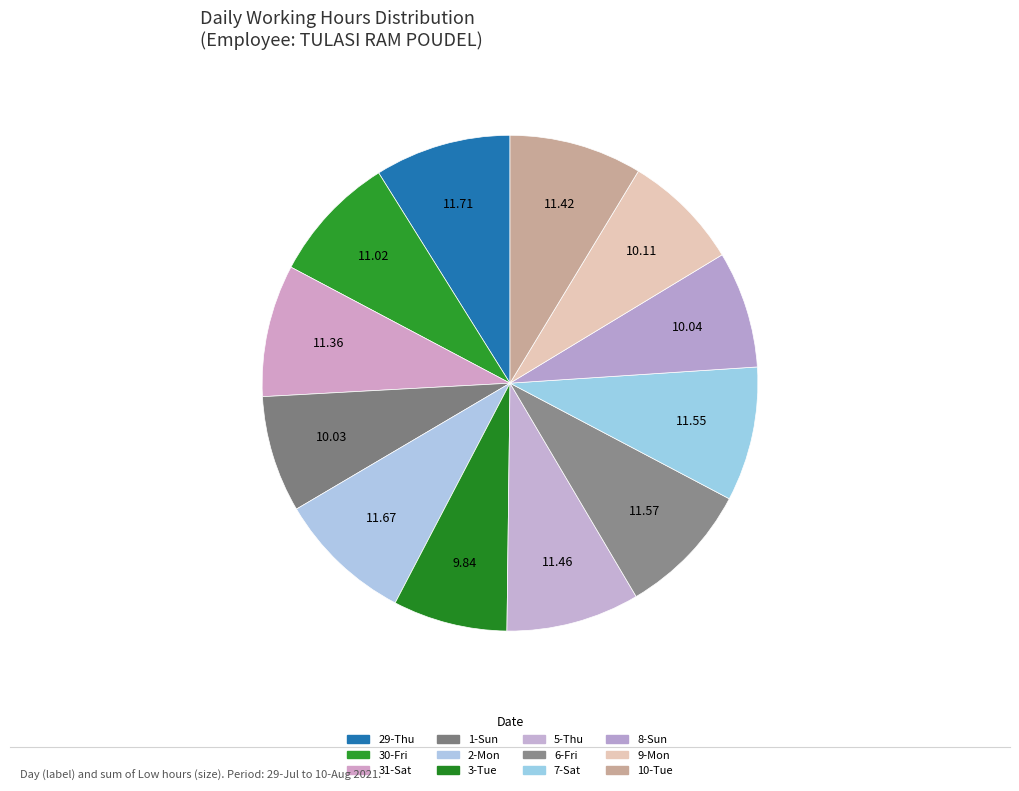

What is the smallest slice in the pie chart?

3-Tue